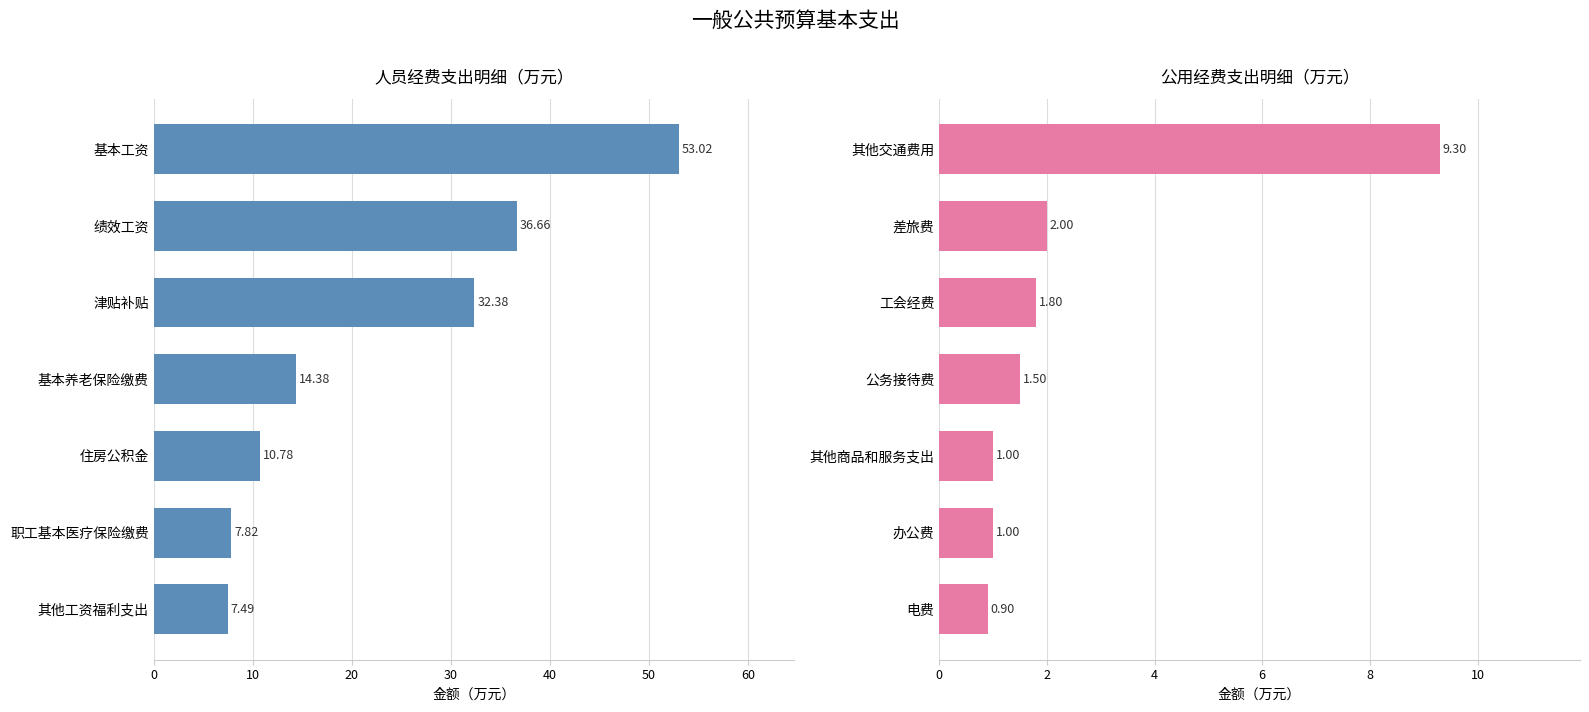

Rank the series by their average value, from highest to lowest.

人员经费, 公用经费